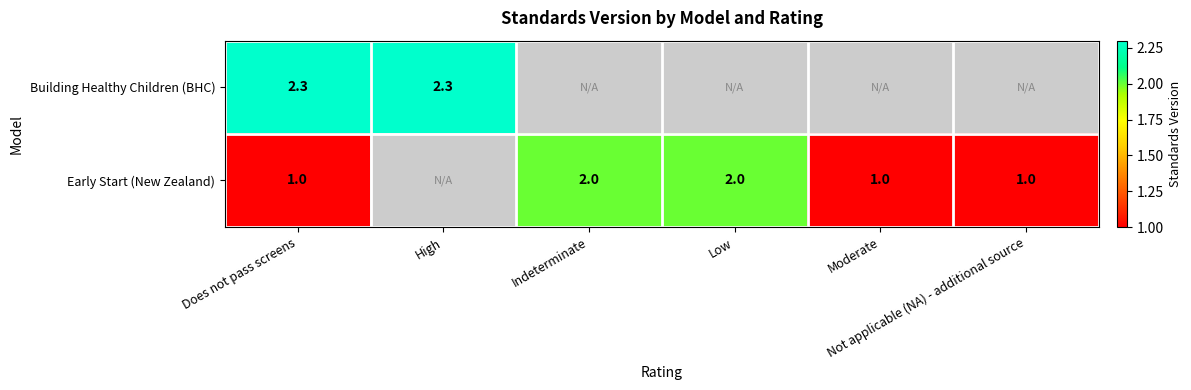

What is the maximum value shown in the chart?

2.3